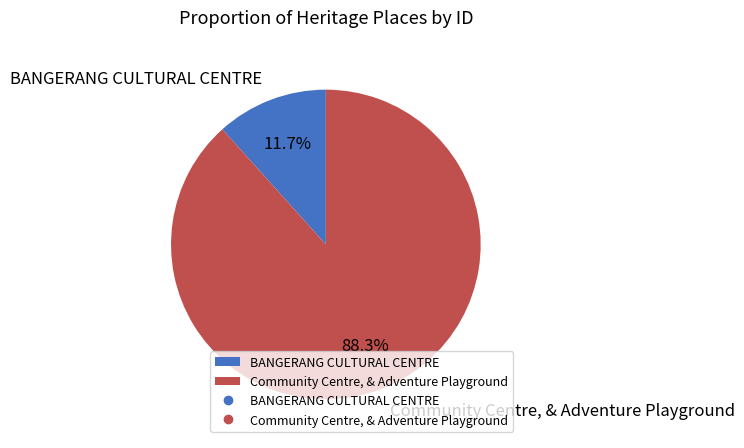

Between Community Centre, & Adventure Playground and BANGERANG CULTURAL CENTRE, which is larger?

Community Centre, & Adventure Playground